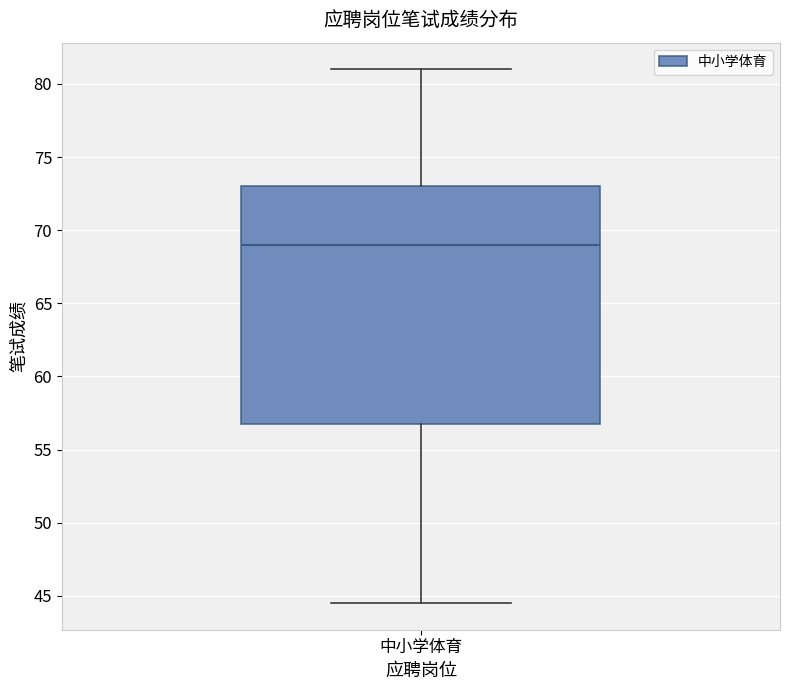

Transcribe this box plot: give where the median line is, the range the box spans, and where the two whiskers end, as read against the y-axis. The values are not printed on the chart, so give them approximately, as read against the axis.

median 69.0, box 57.0 to 73.0, whiskers 44.5 to 81.0